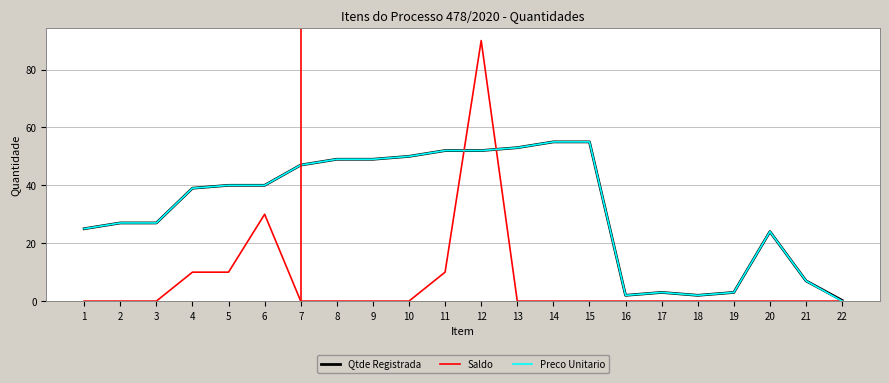

What is the maximum value shown in the chart?

90.0